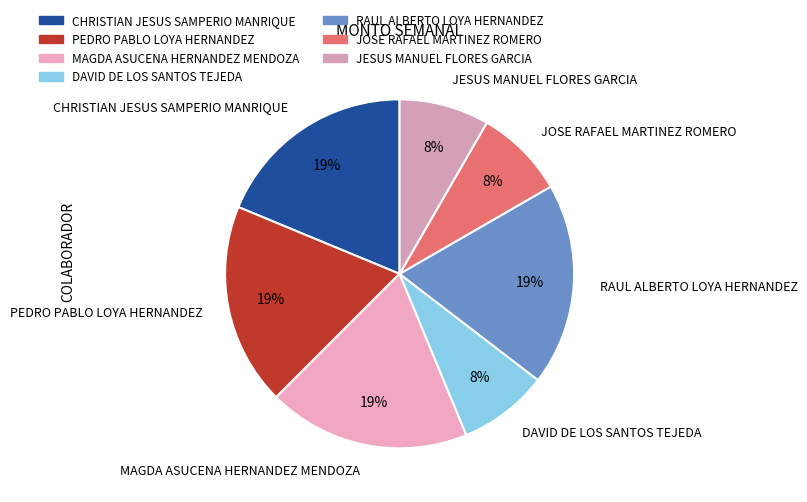

Does JESUS MANUEL FLORES GARCIA represent more than half of the total?

No